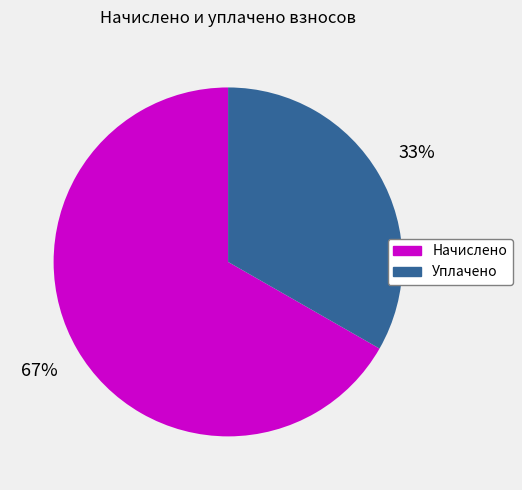

Is there a majority slice in this chart?

Yes